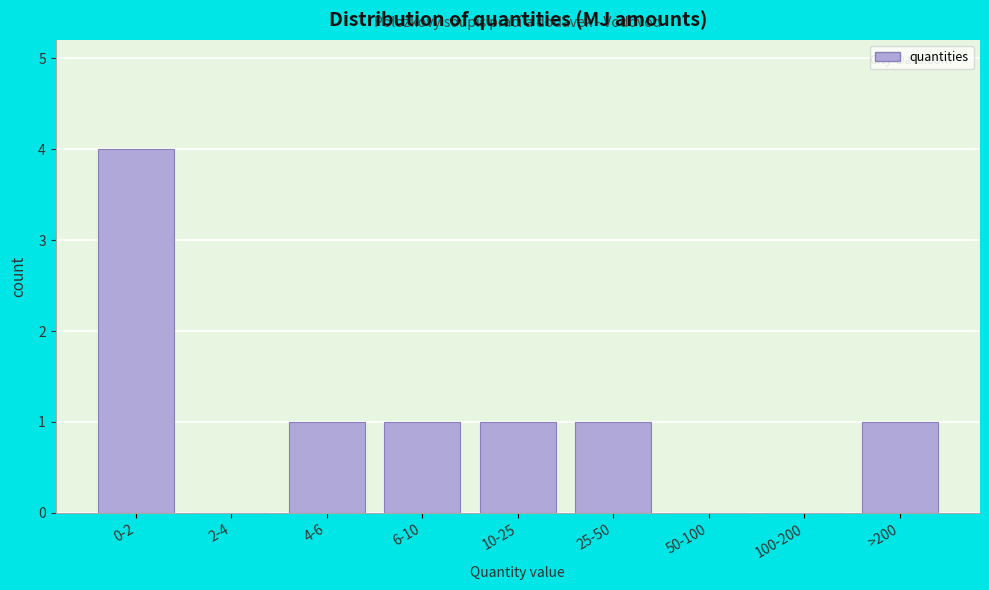

Reading left to right, list all the values displayed in this chart.

0-2=4	2-4=0	4-6=1	6-10=1	10-25=1	25-50=1	50-100=0	100-200=0	>200=1